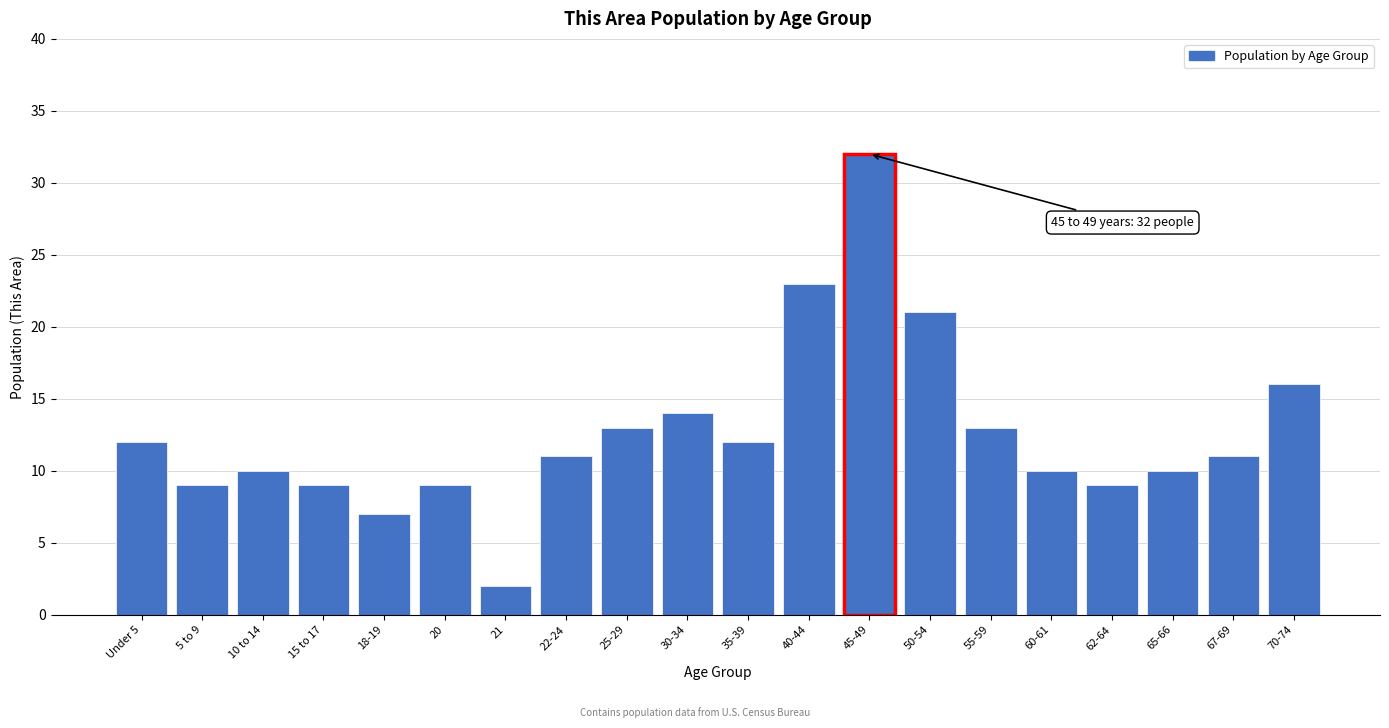

Reading right to left, transcribe all the data shown in this chart.

16	11	10	9	10	13	21	32	23	12	14	13	11	2	9	7	9	10	9	12